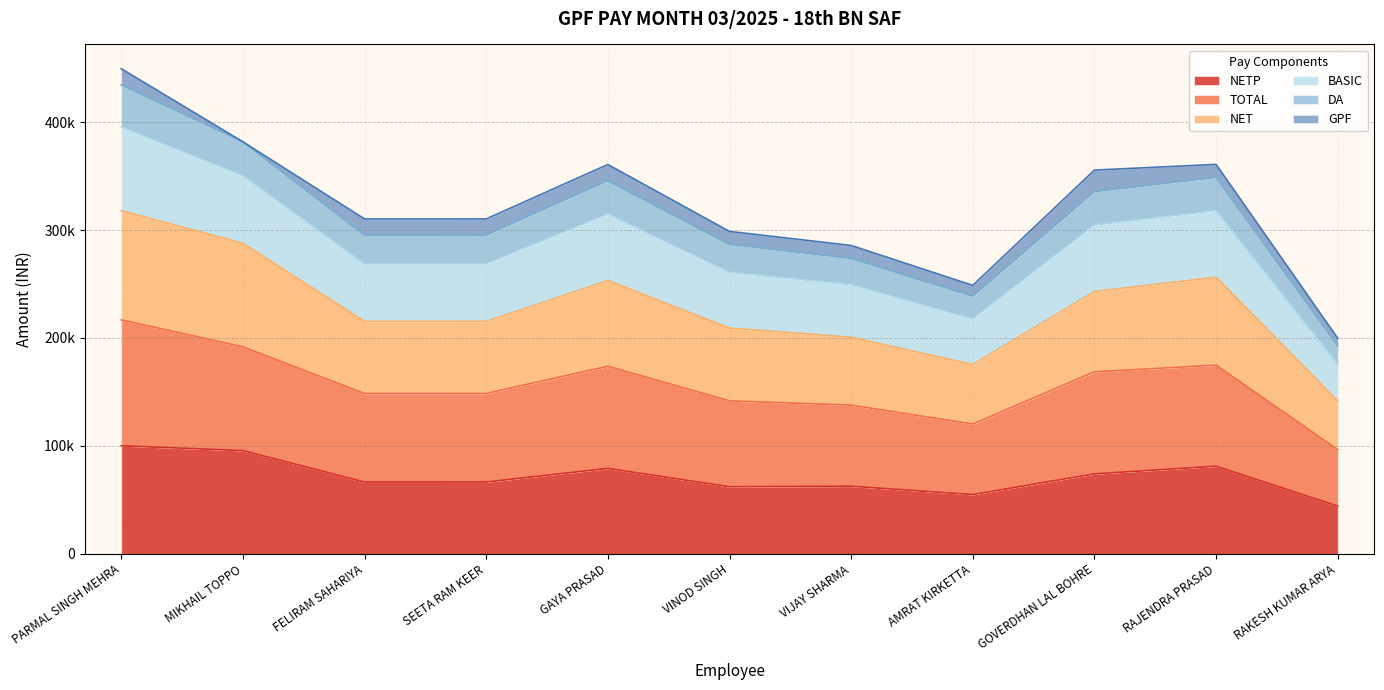

What is the label of the 10th point from the right?

MIKHAIL TOPPO